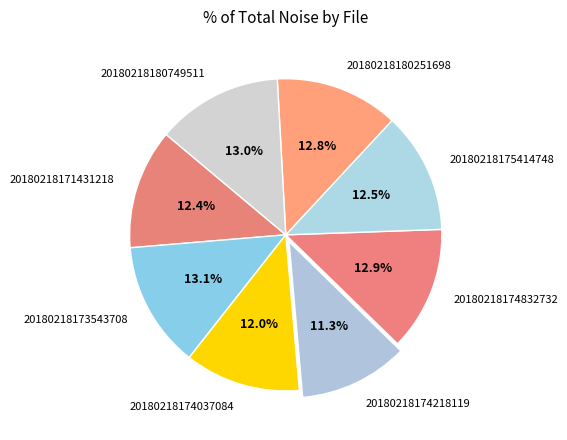

Which category has the smallest portion of the pie?

20180218174218119